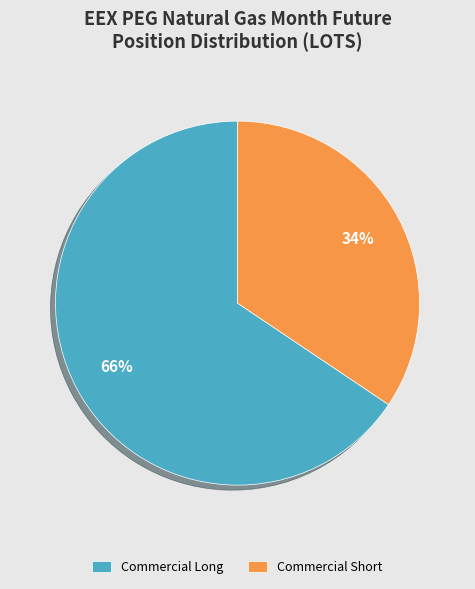

Count the number of slices in the pie.

2